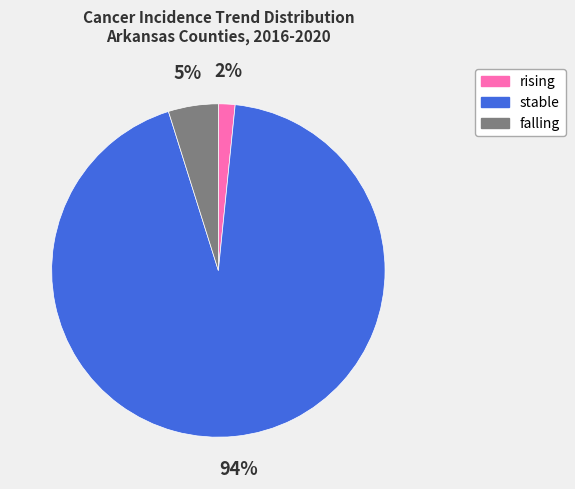

Between falling and rising, which is larger?

falling